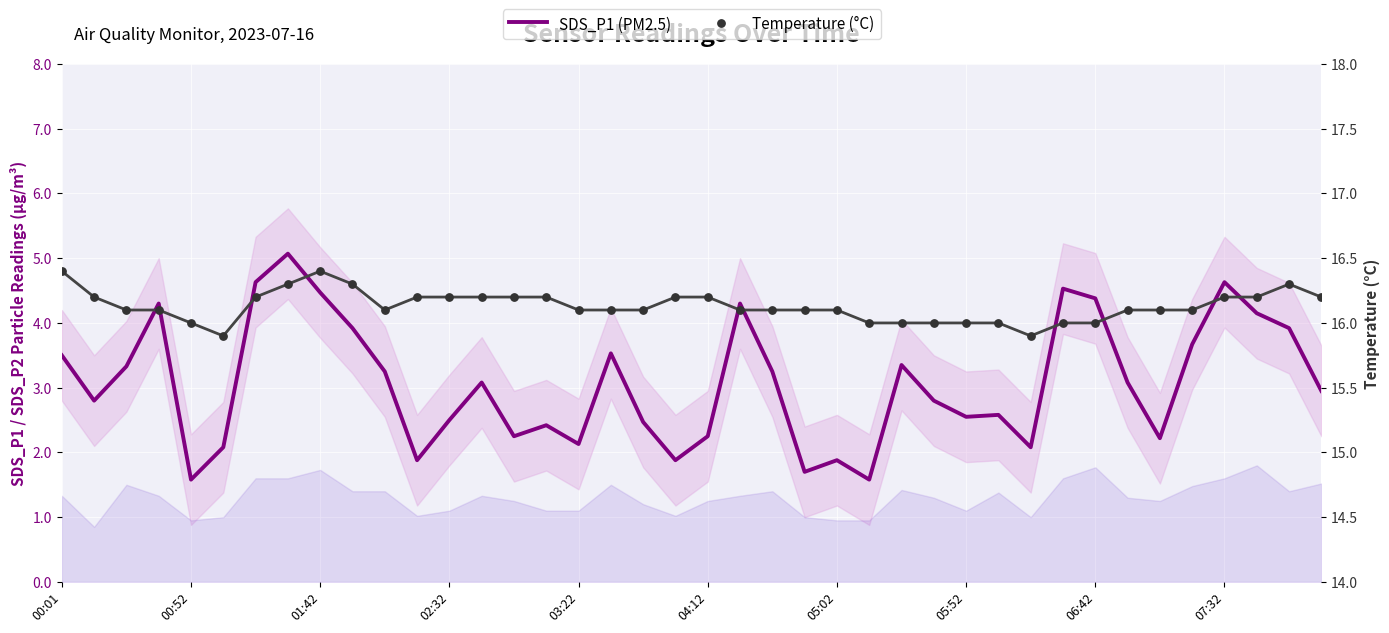

What is the total value across all series at 01:42?

20.9